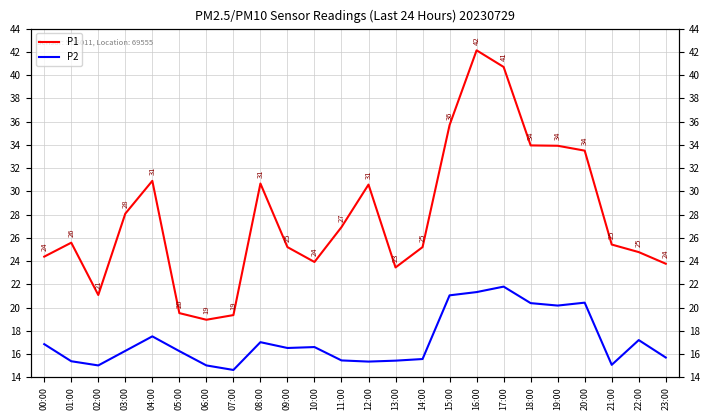

At which label does P2 reach its minimum?

07:00